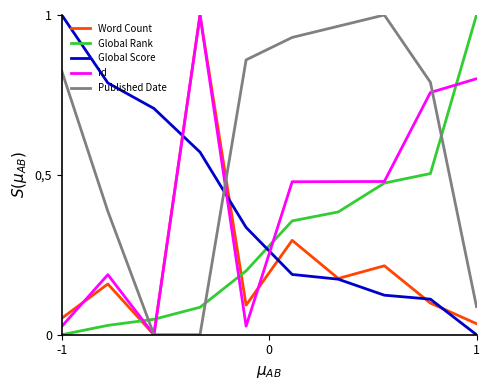

Reading right to left, extract all data points from this chart.

Word Count: 0.0	0.1	0.2	0.2	0.3	0.1	1.0	0.0	0.2	0.1
Global Rank: 1.0	0.5	0.5	0.4	0.4	0.2	0.1	0.0	0.0	0.0
Global Score: 0.0	0.1	0.1	0.2	0.2	0.3	0.6	0.7	0.8	1.0
Id: 0.8	0.8	0.5	0.5	0.5	0.0	1.0	0.0	0.2	0.0
Published Date: 0.1	0.8	1.0	1.0	0.9	0.9	0.0	0.0	0.4	0.8